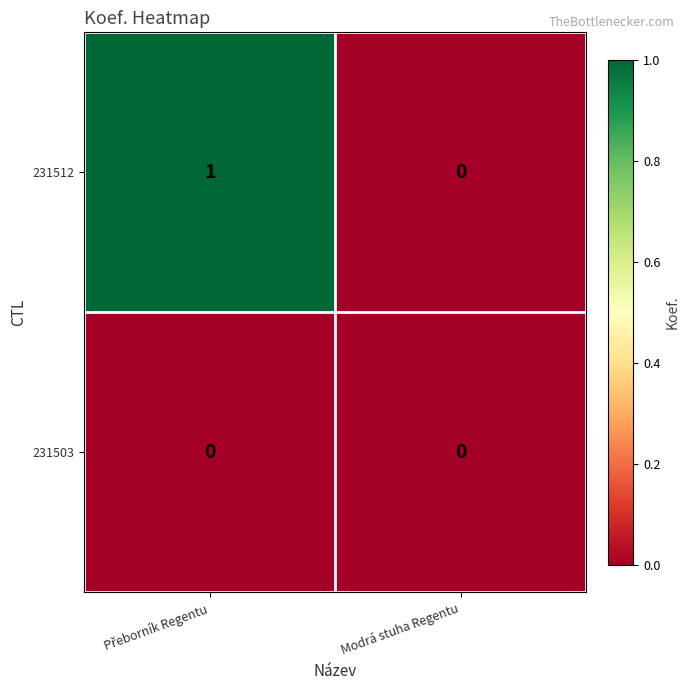

Reading right to left, list all the values displayed in this chart.

231512: 0	1
231503: 0	0